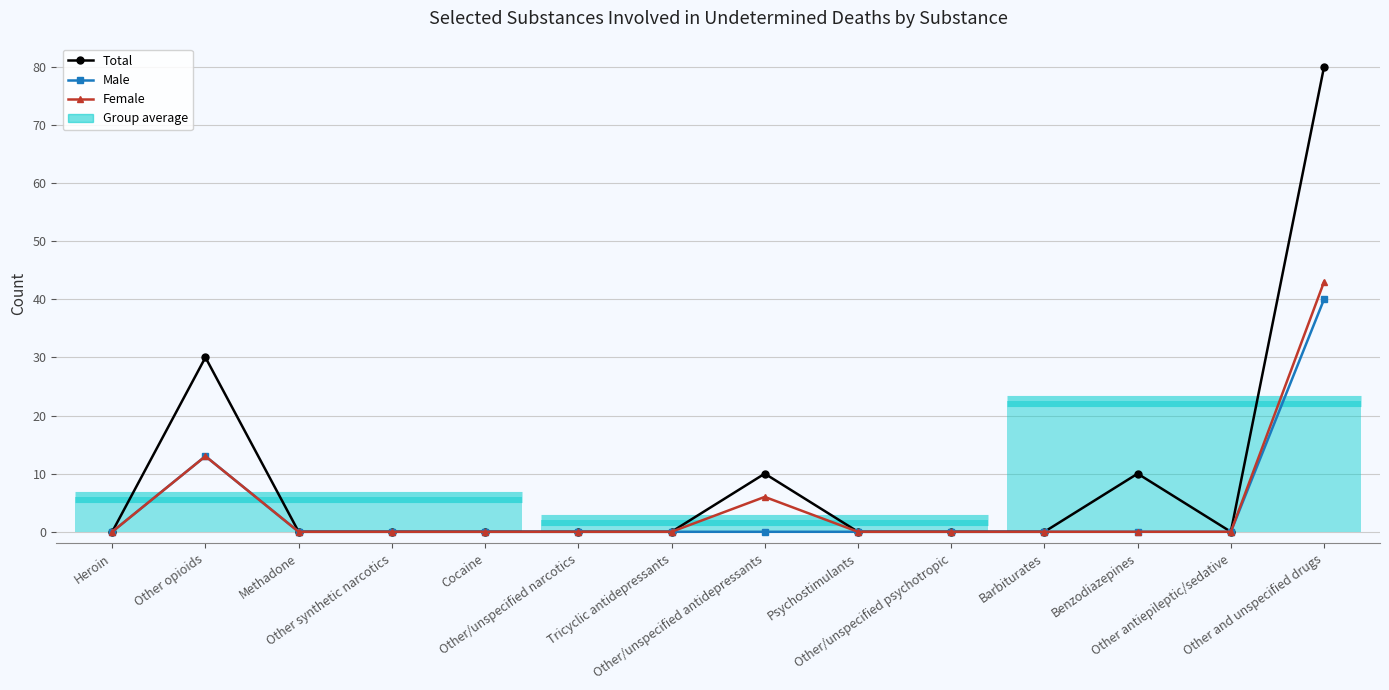

How many distinct data groups are displayed?

3